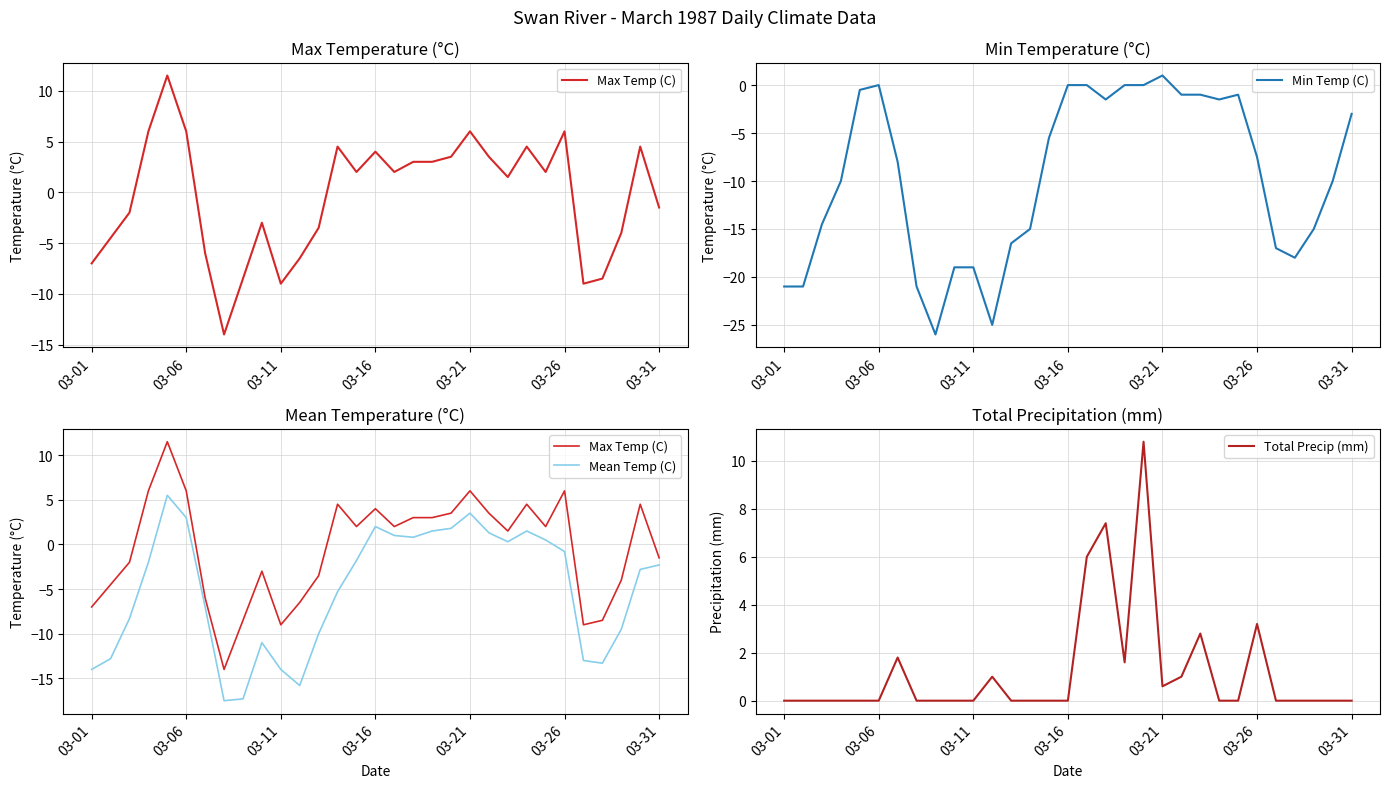

True or false: Max Temp (C) and Min Temp (C) intersect in this chart.

False